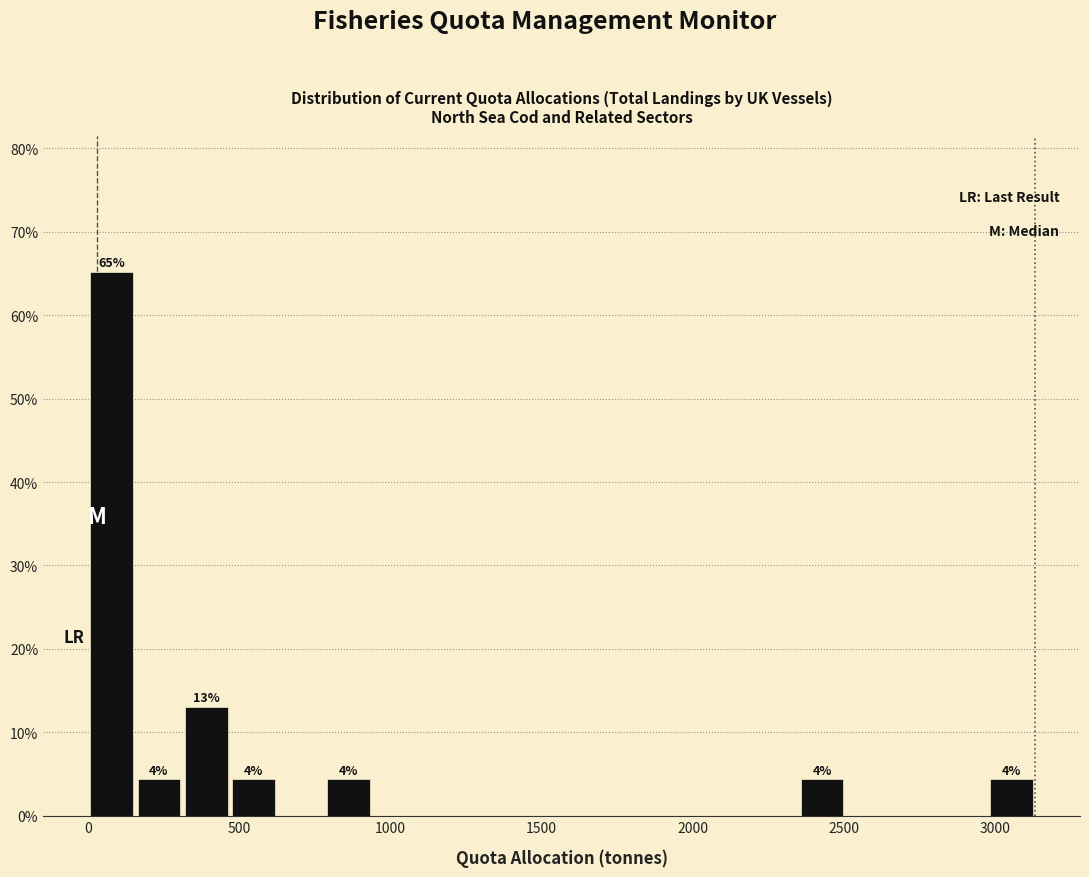

Around what value on the x-axis is the tallest bar? Give the approximate position of its centre, as read against the axis.

100